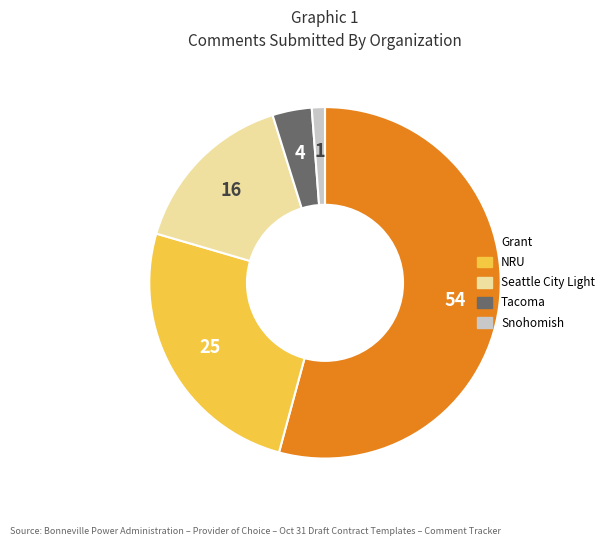

How many segments does this pie chart have?

5